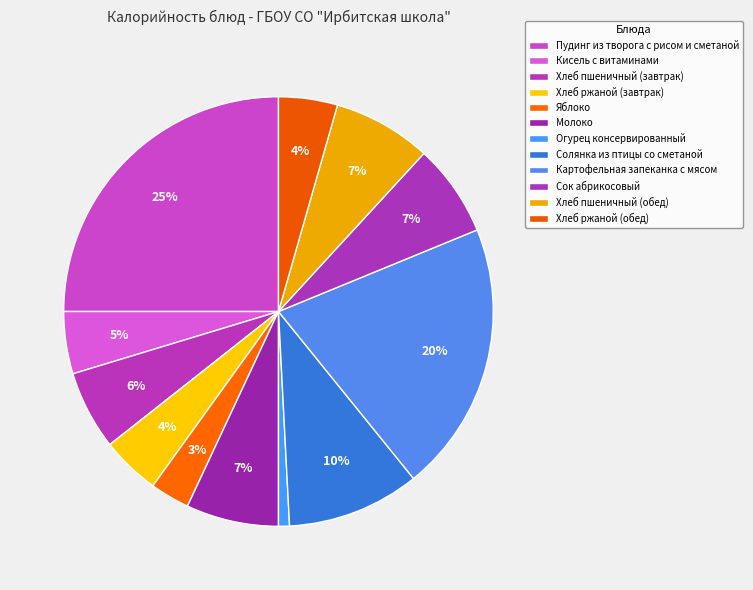

Which category has the biggest portion of the pie?

Пудинг из творога с рисом и сметаной